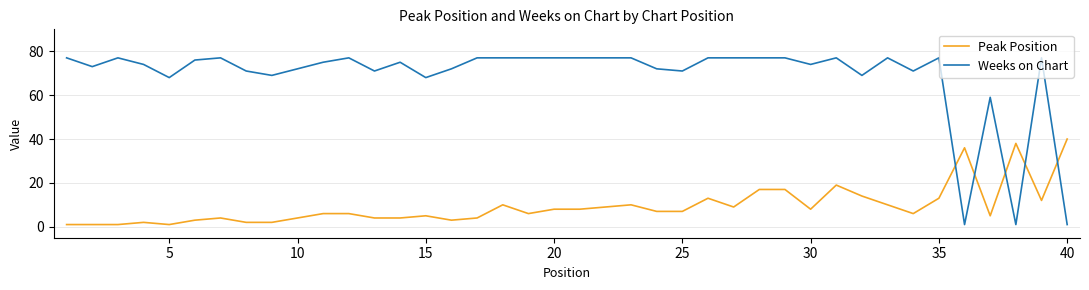

How many times do Peak Position and Weeks on Chart cross each other?

5